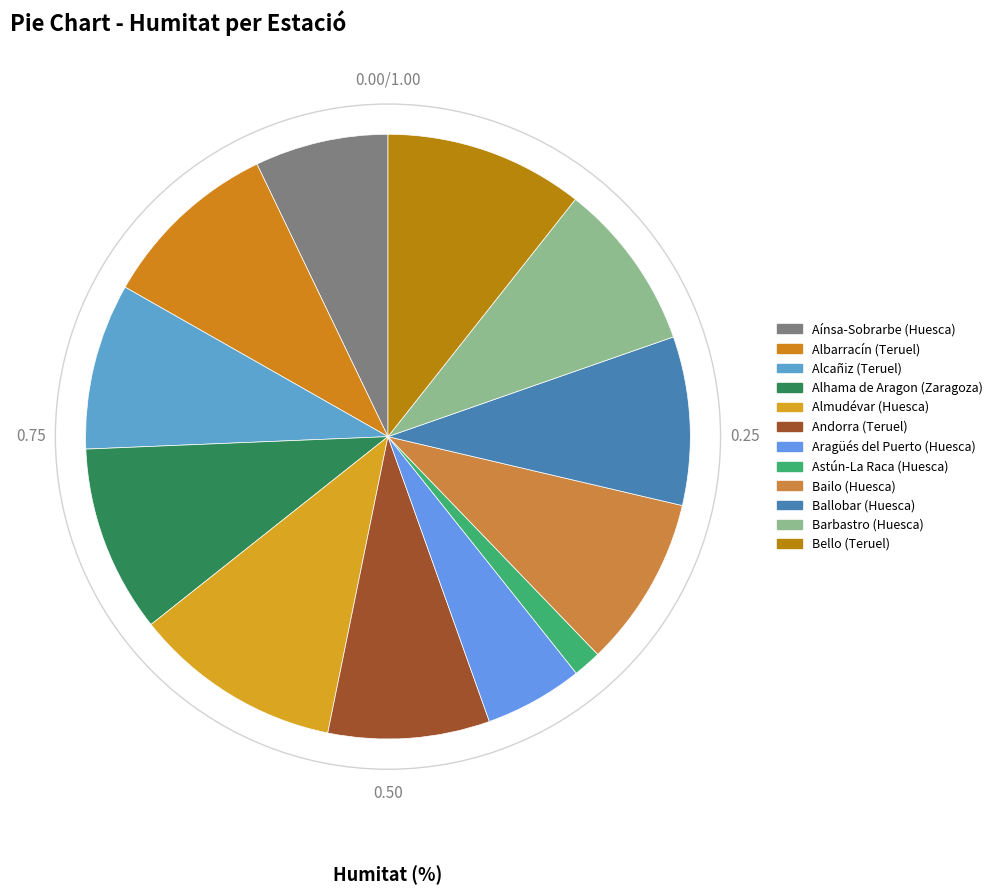

Does Ballobar (Huesca) represent more than half of the total?

No